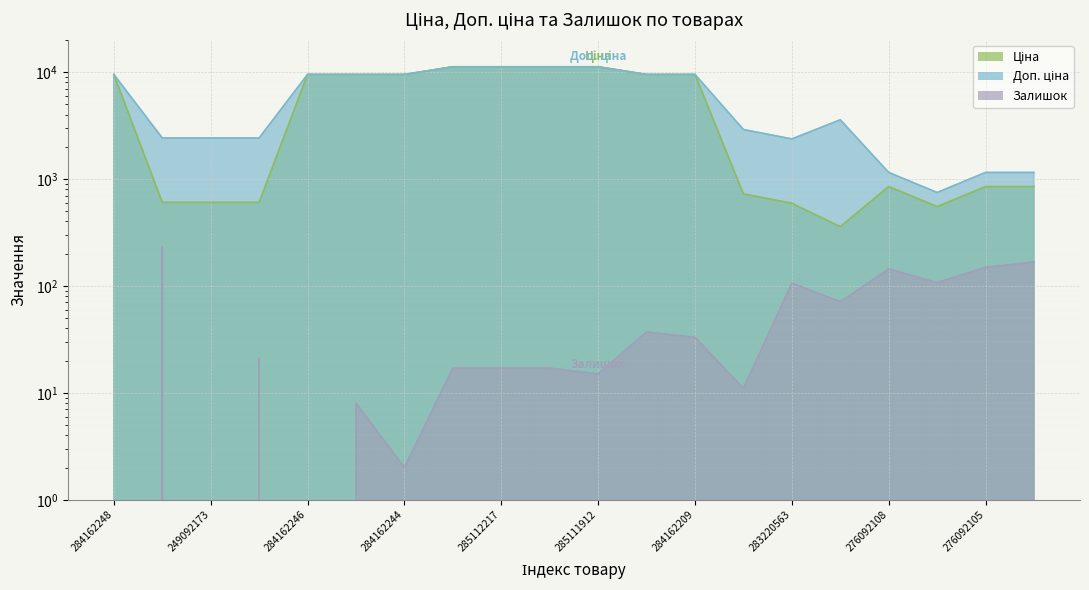

How many lines are shown in the chart?

3